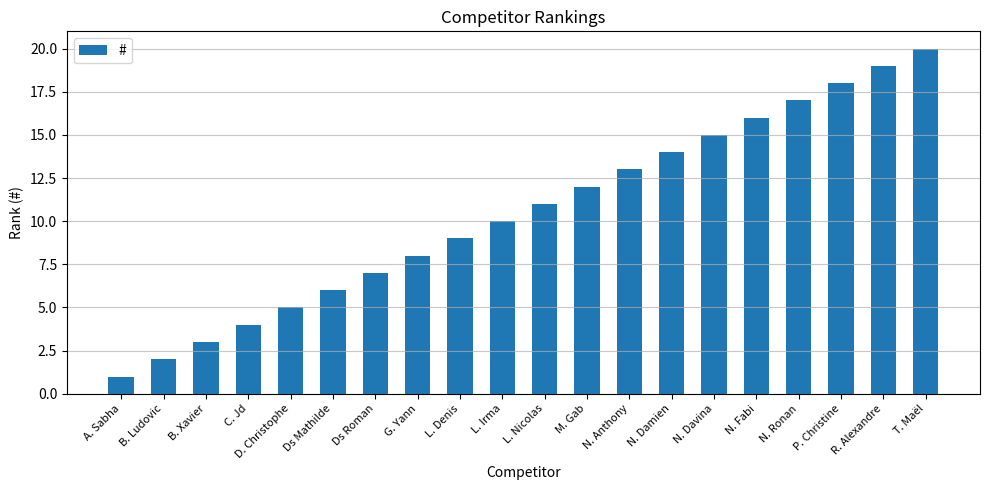

List the labels in order of value, largest first.

T. Maël, R. Alexandre, P. Christine, N. Ronan, N. Fabi, N. Davina, N. Damien, N. Anthony, M. Gab, L. Nicolas, L. Irma, L. Denis, G. Yann, Ds Roman, Ds Mathilde, D. Christophe, C. Jd, B. Xavier, B. Ludovic, A. Sabha